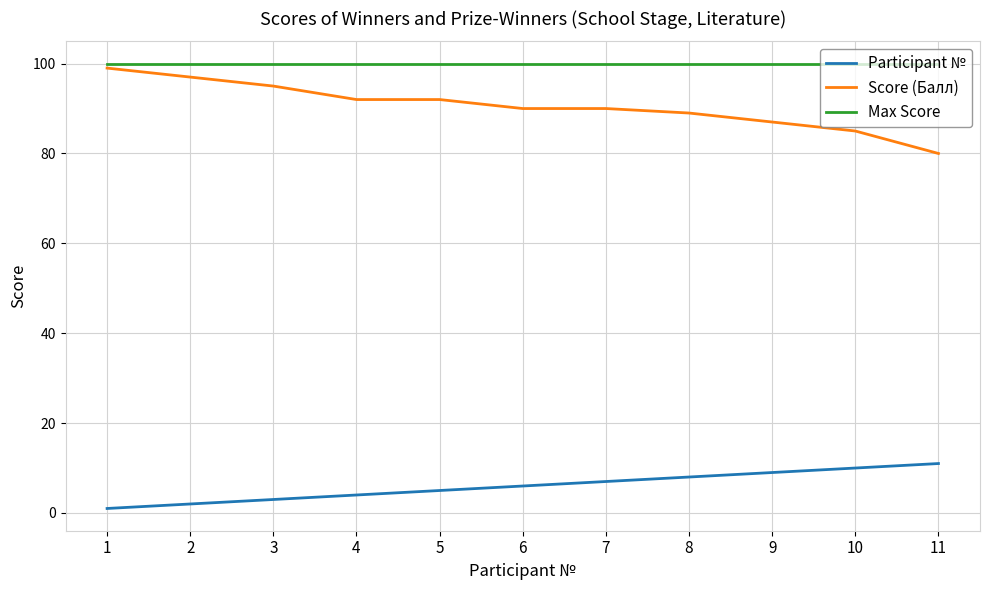

Which series has the widest spread of values?

Score (Балл)